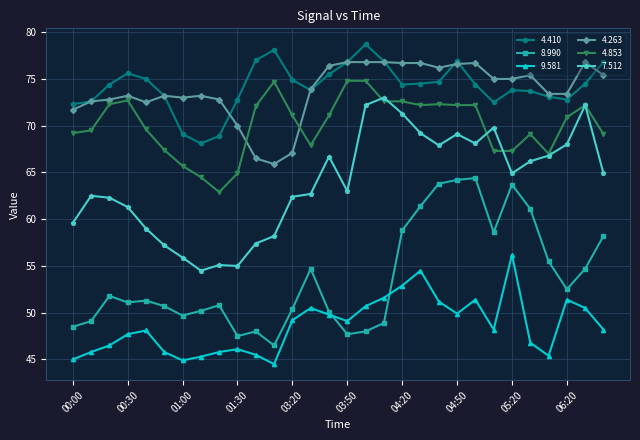

True or false: 9.581 and 4.410 cross at least once.

False